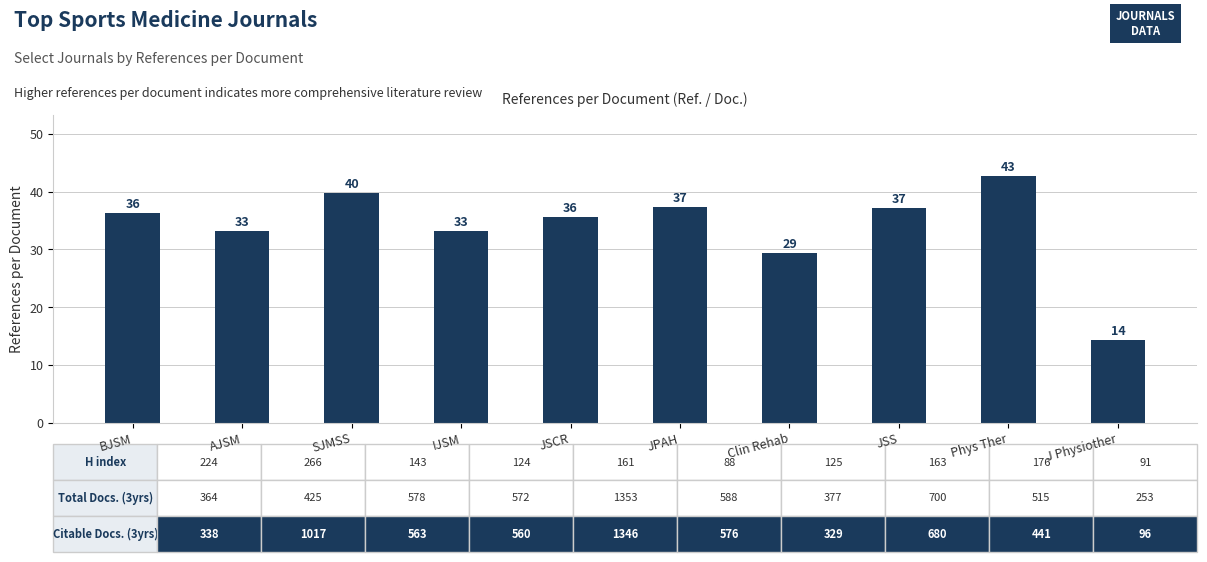

Which category has the lowest value across all series?

J Physiother